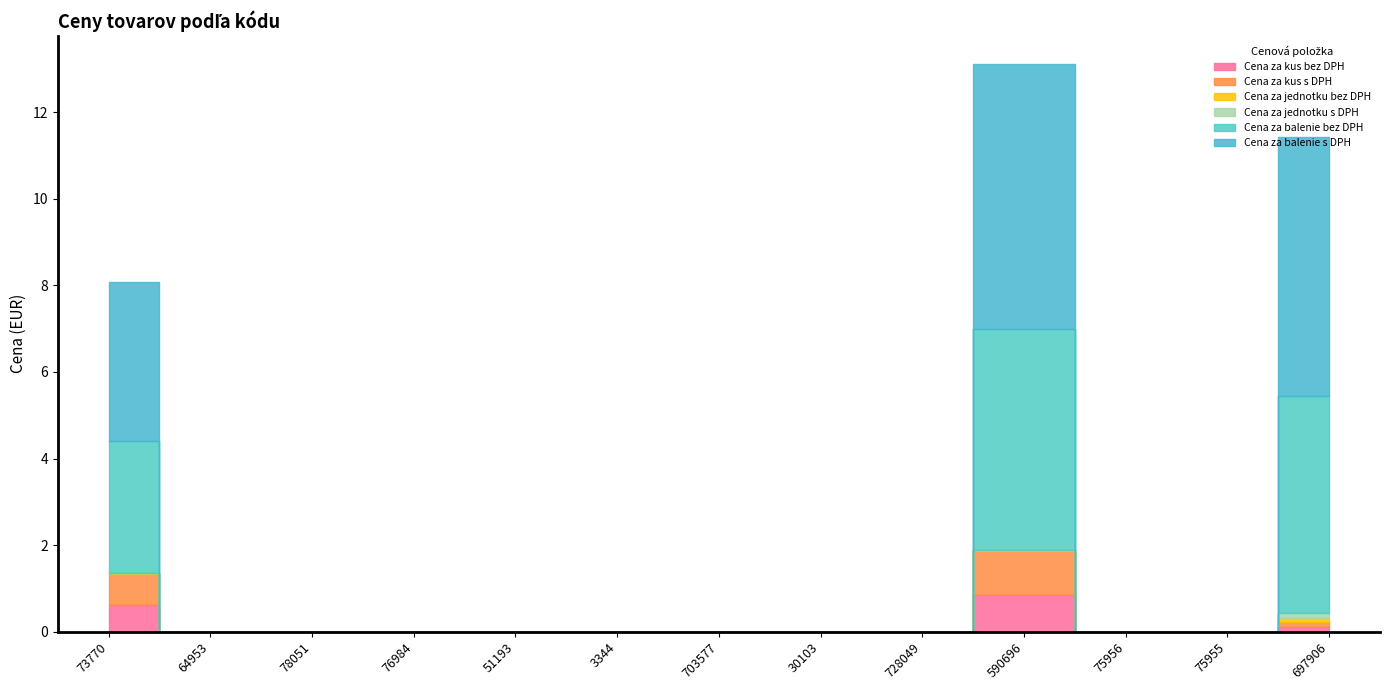

Is it true that Cena za kus s DPH equals 0.4 at 728049?

False